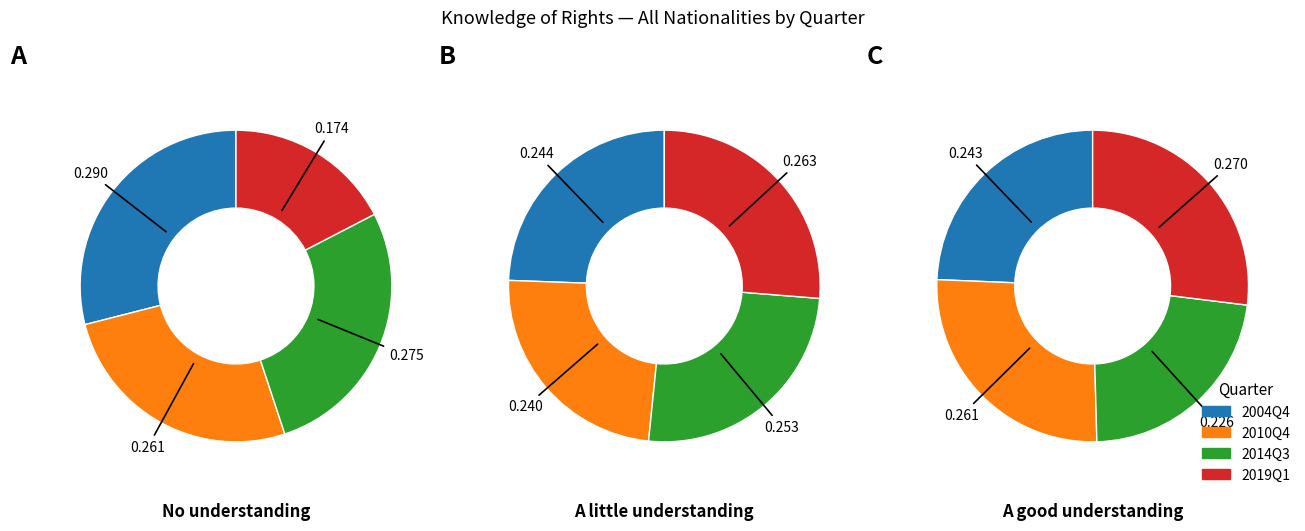

Count the number of slices in the pie.

4